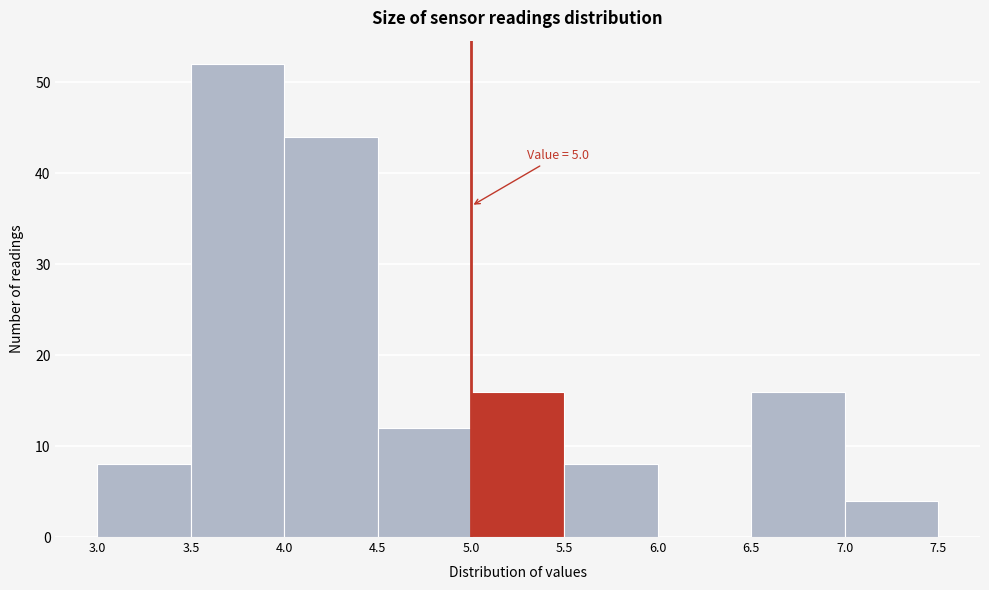

Which range on the x-axis has the tallest bar?

3.5 to 4.0